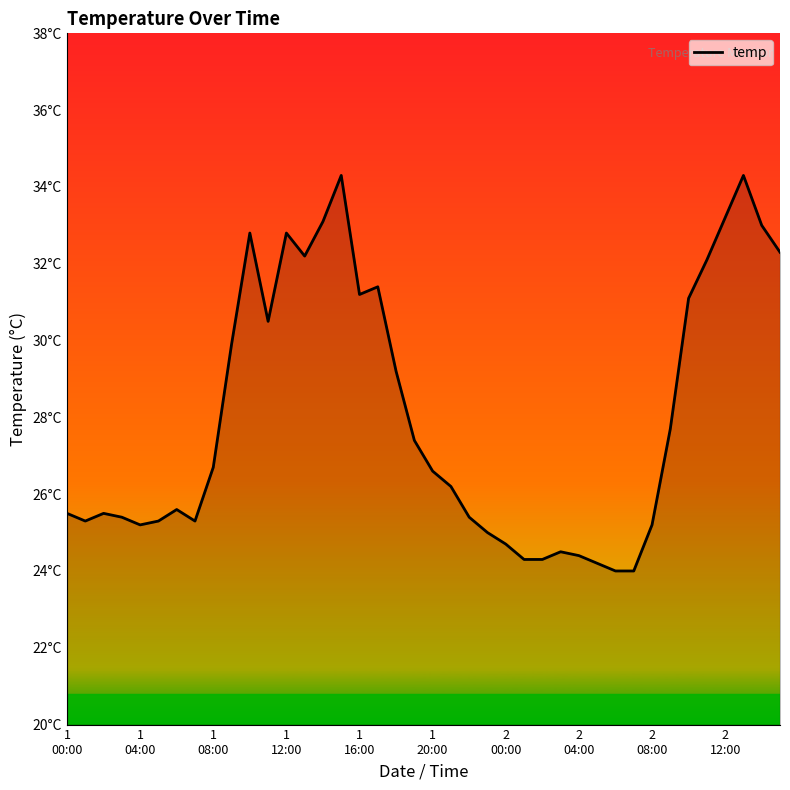

Does the chart have visible grid lines?

No